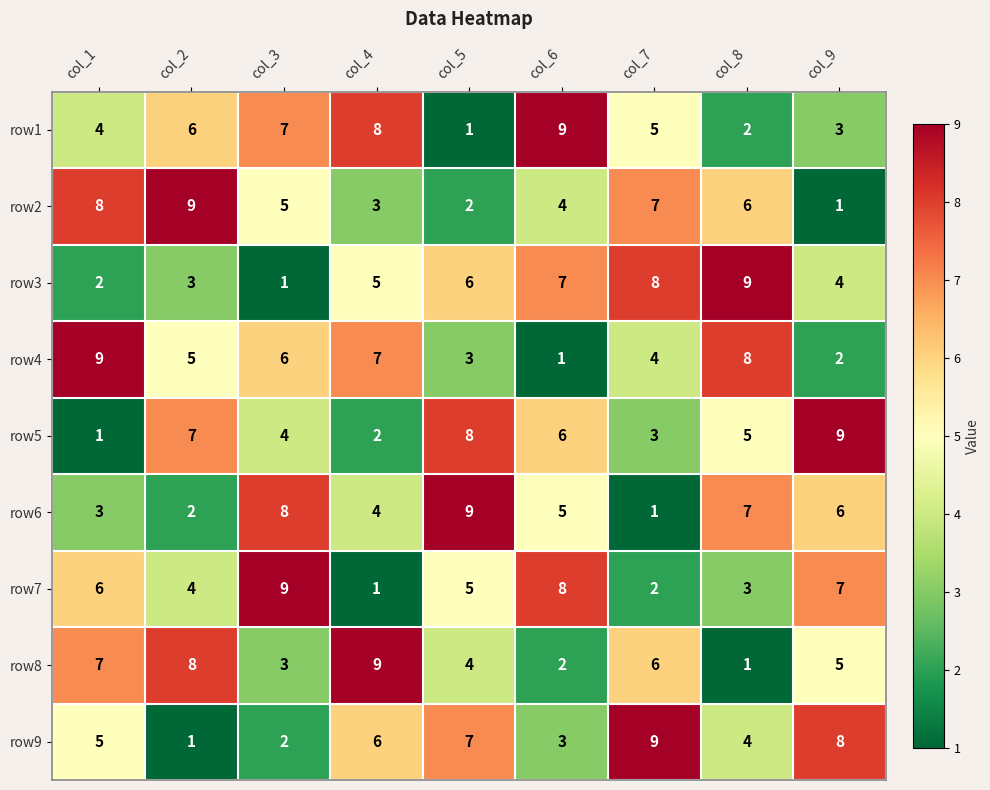

What is the difference between the highest and lowest values at col_4?

8